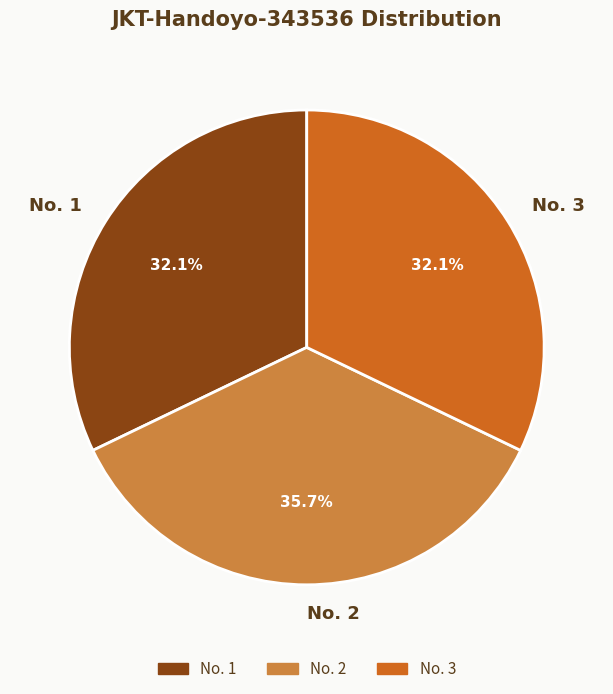

Is No. 2 the majority of the pie?

No